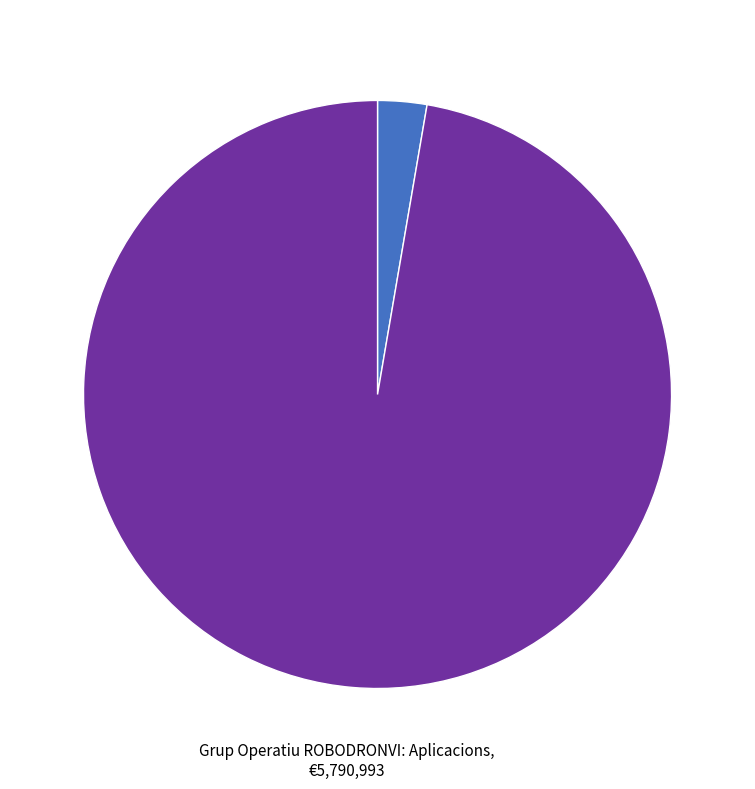

Does any single category account for the majority?

Yes